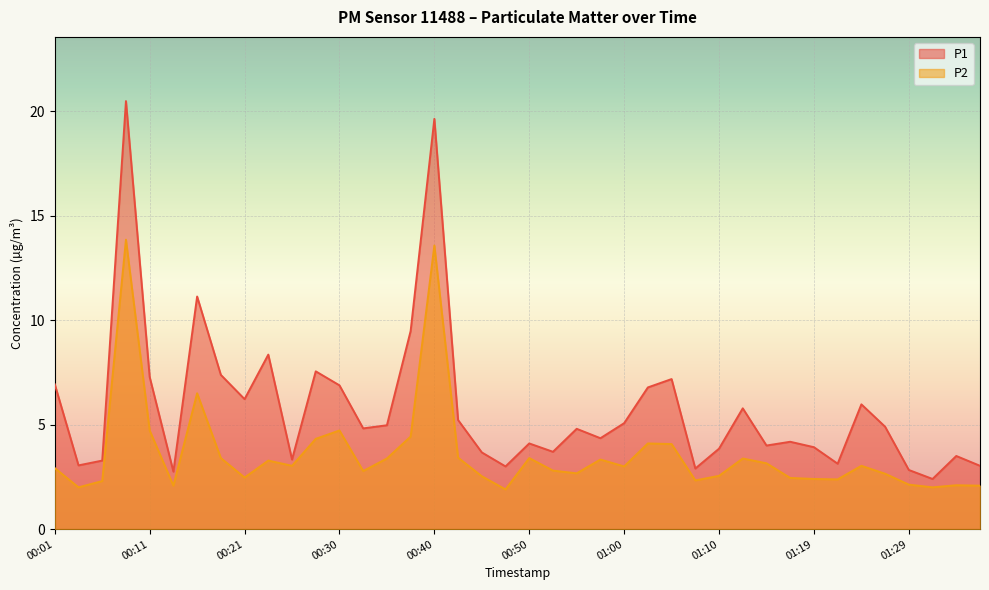

Which series has the largest total across all categories?

P1